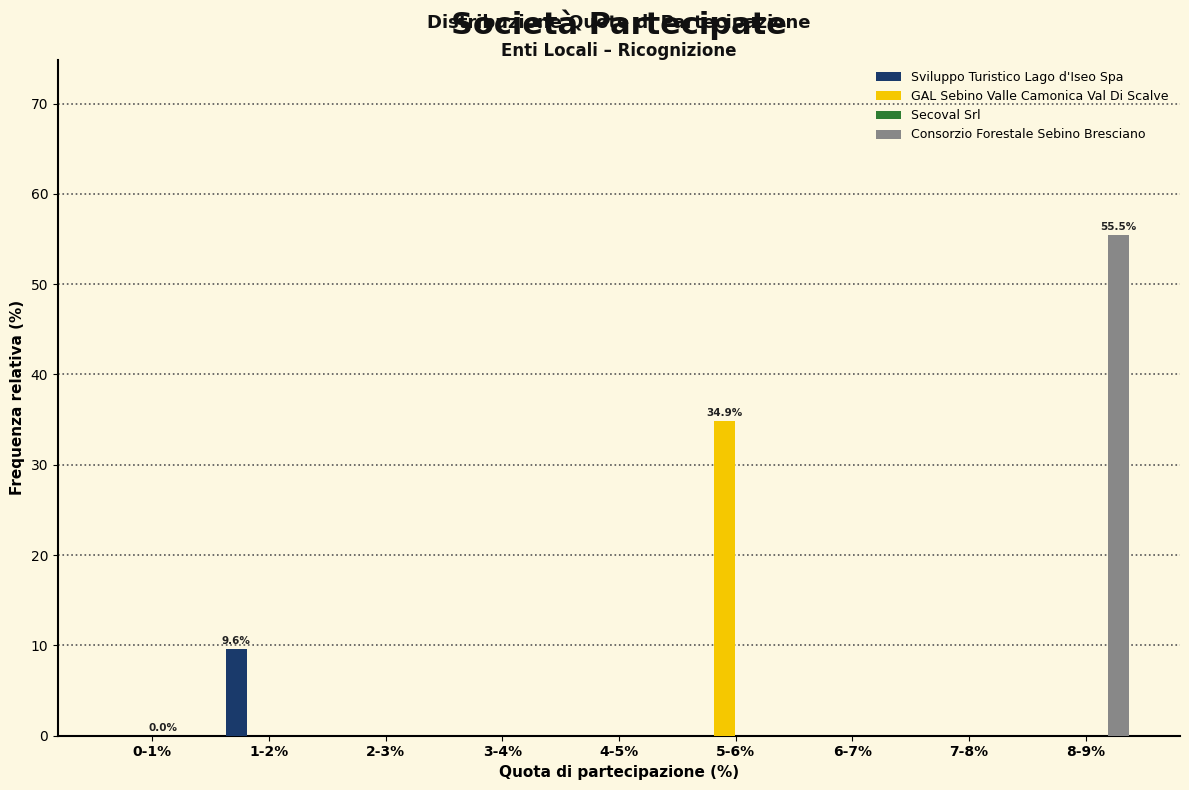

The GAL Sebino Valle Camonica Val Di Scalve series shows 0.0 at 6-7%. True or false?

True